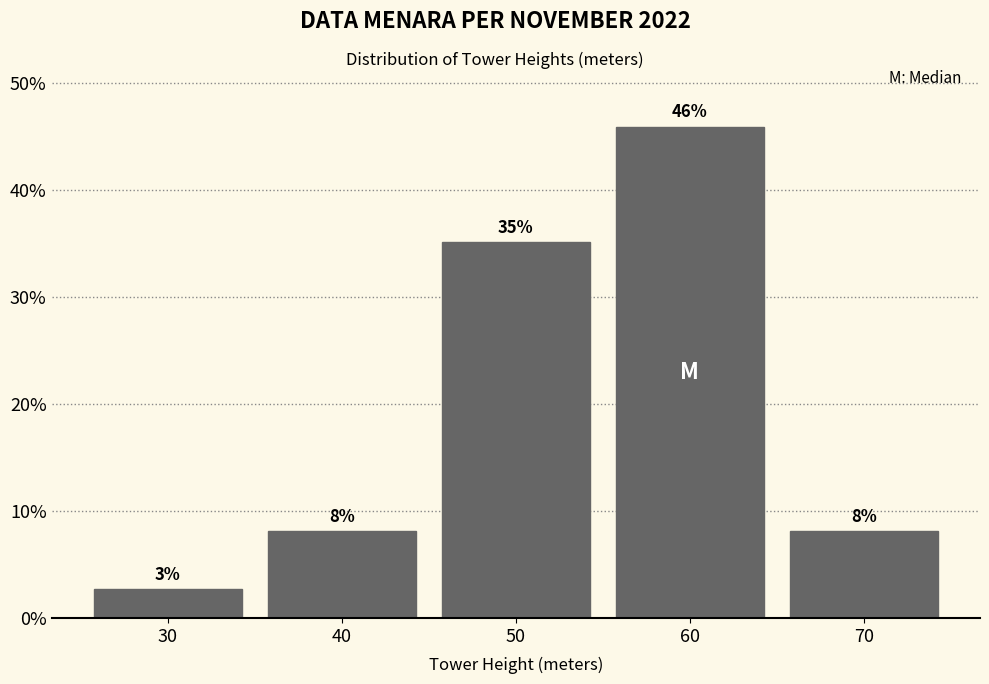

Are the bars horizontal?

No